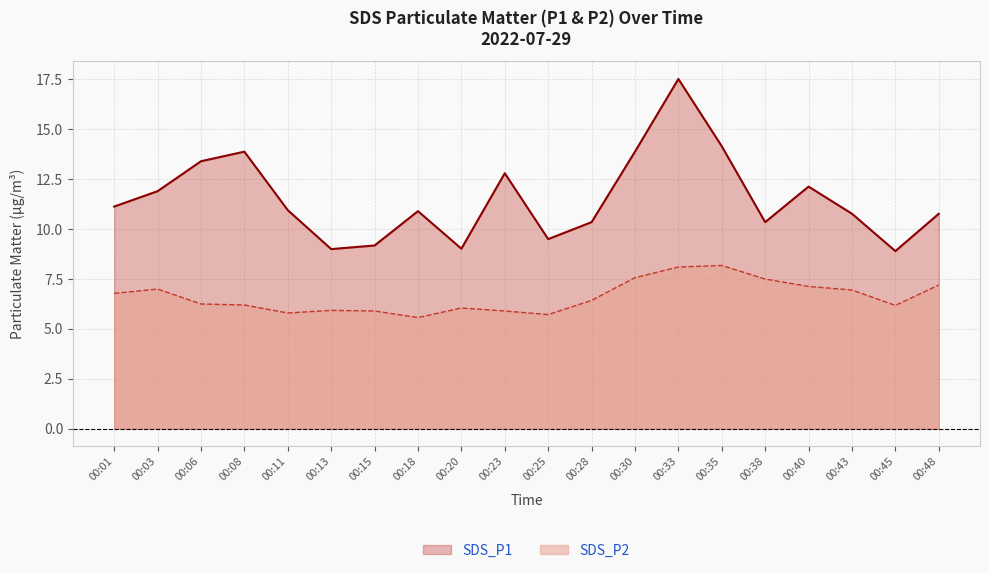

How many data points in SDS_P1 are above 10?

15